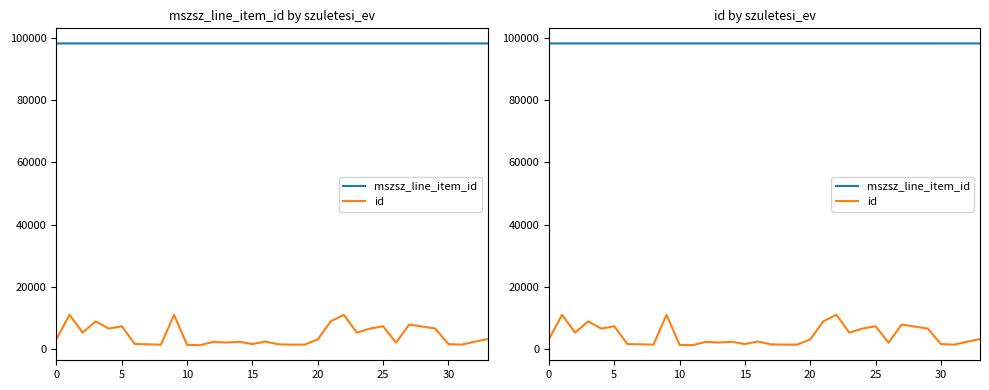

How many lines are shown in the chart?

2